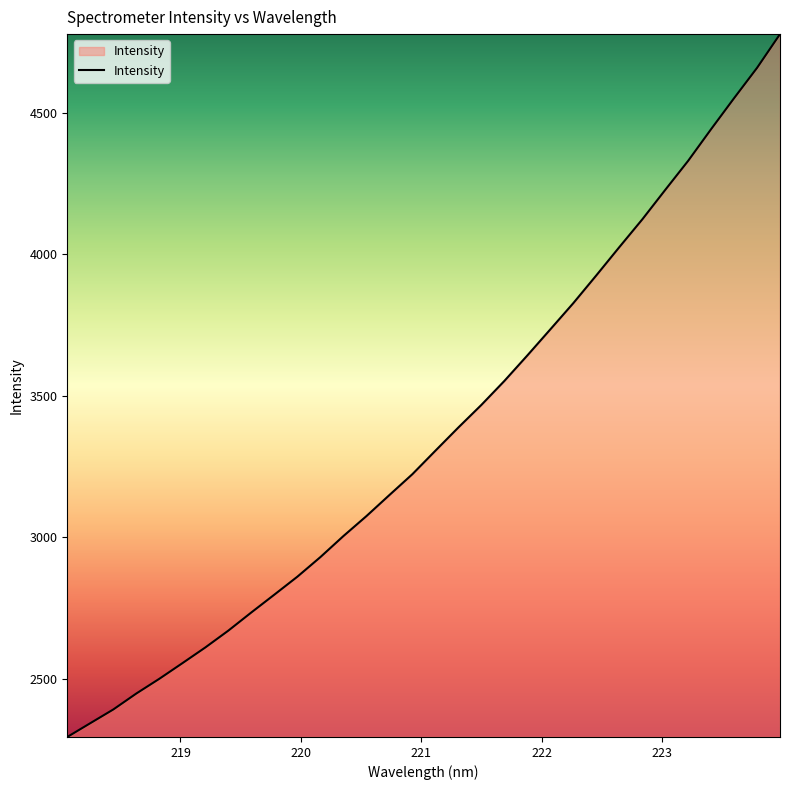

What is the maximum value shown in the chart?

4778.0